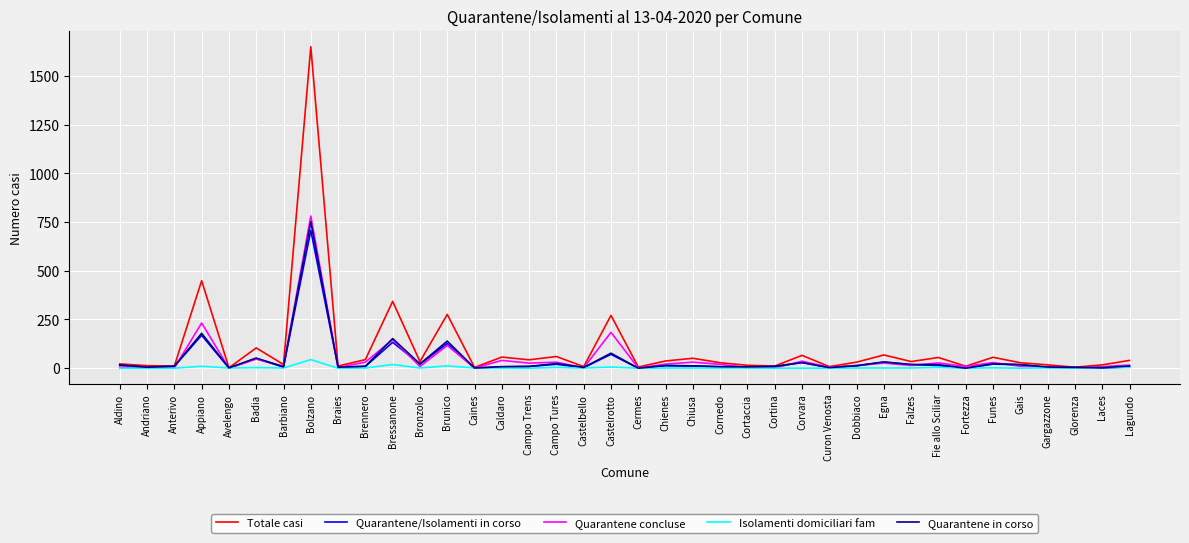

Is the value of Quarantene in corso at Braies greater than the value of Totale casi at Appiano?

No